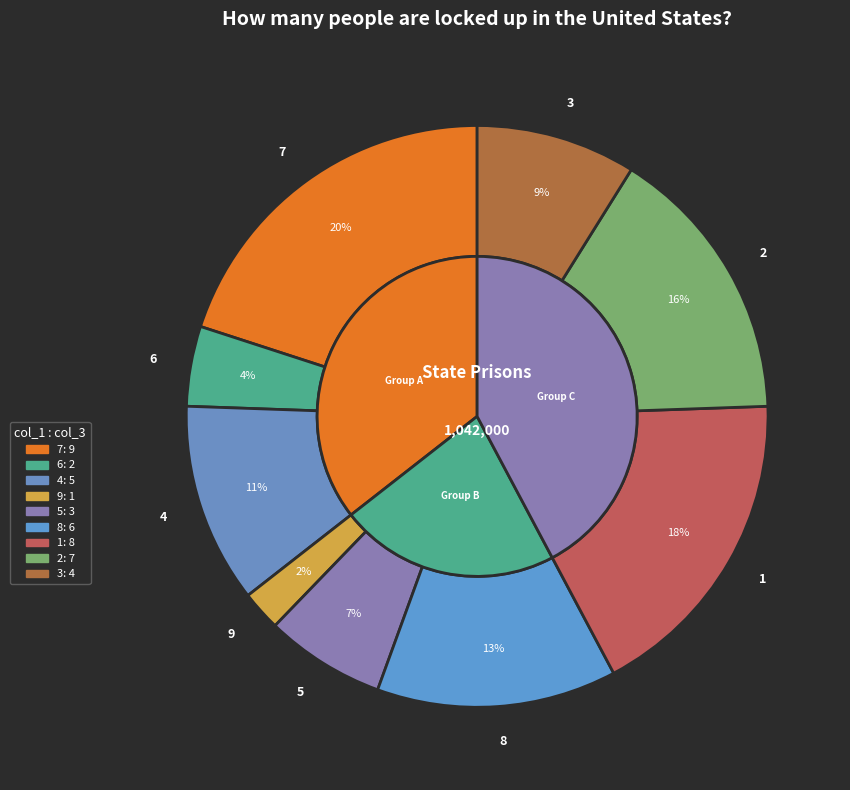

To the nearest percent, what is the average slice percentage?

11%